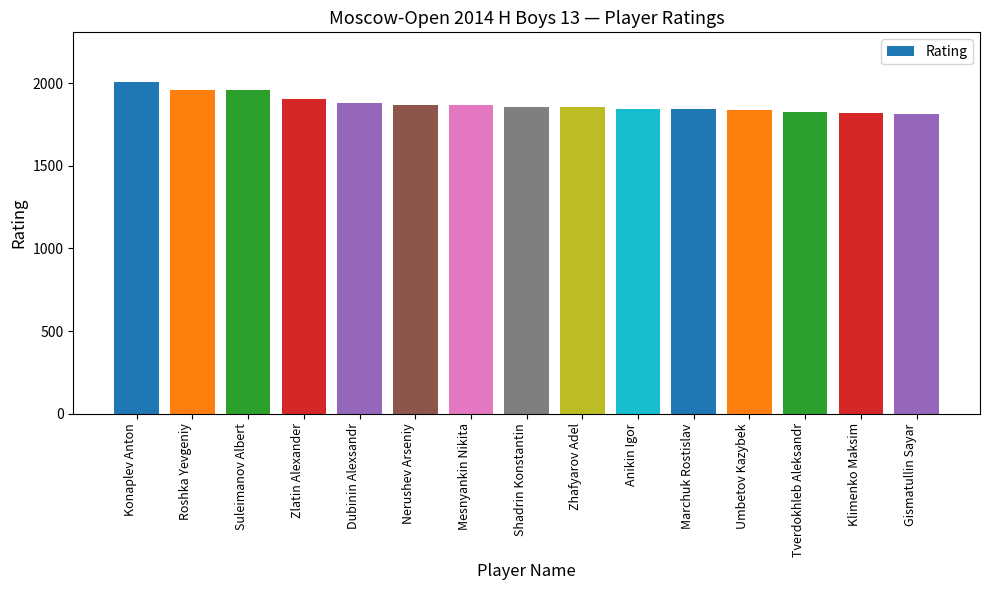

The value at Konaplev Anton is 2008. True or false?

True